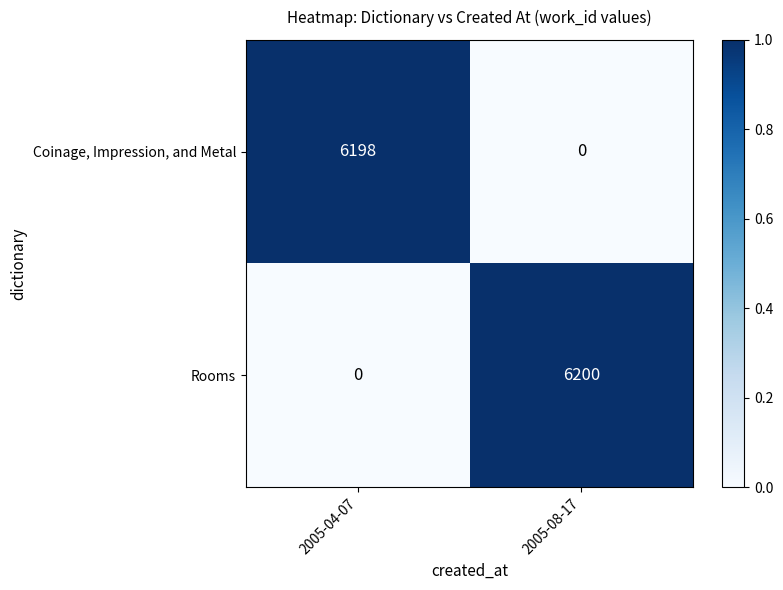

At how many categories does at least one series exceed 0?

2